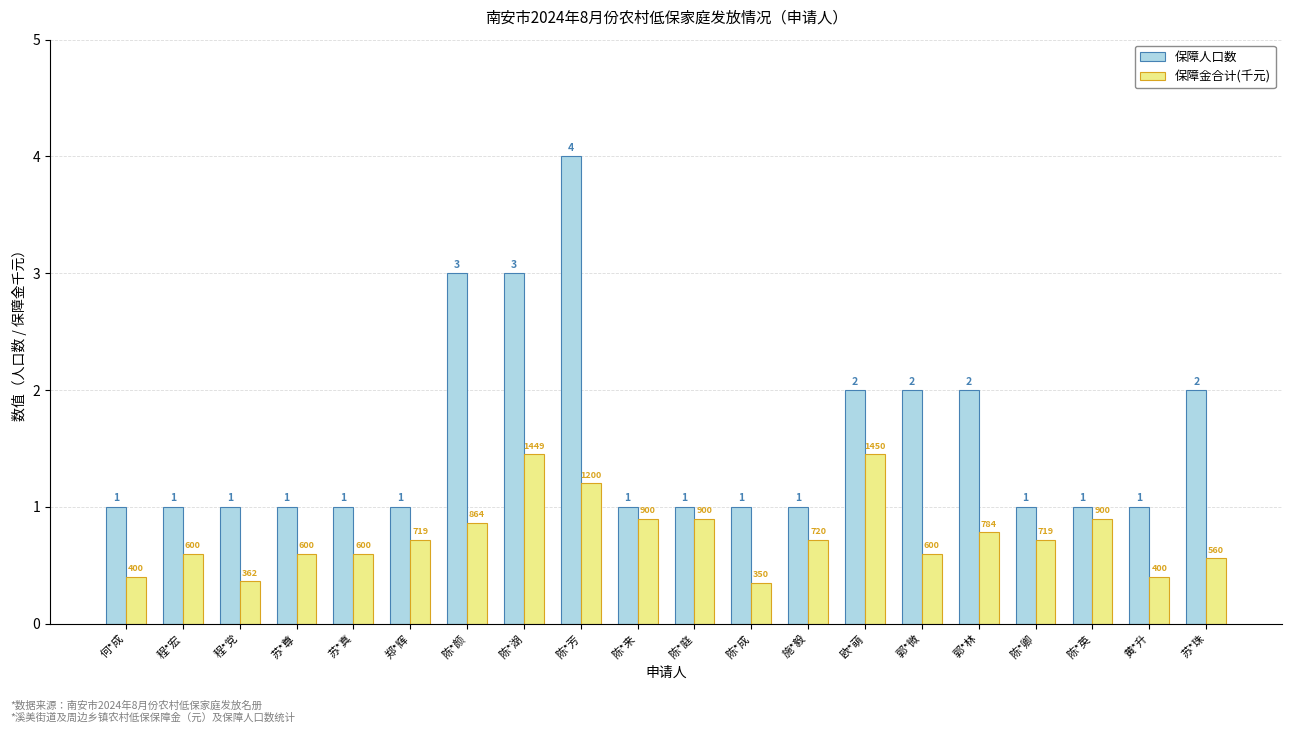

Rank the series by their maximum value, from lowest to highest.

保障金合计(千元), 保障人口数